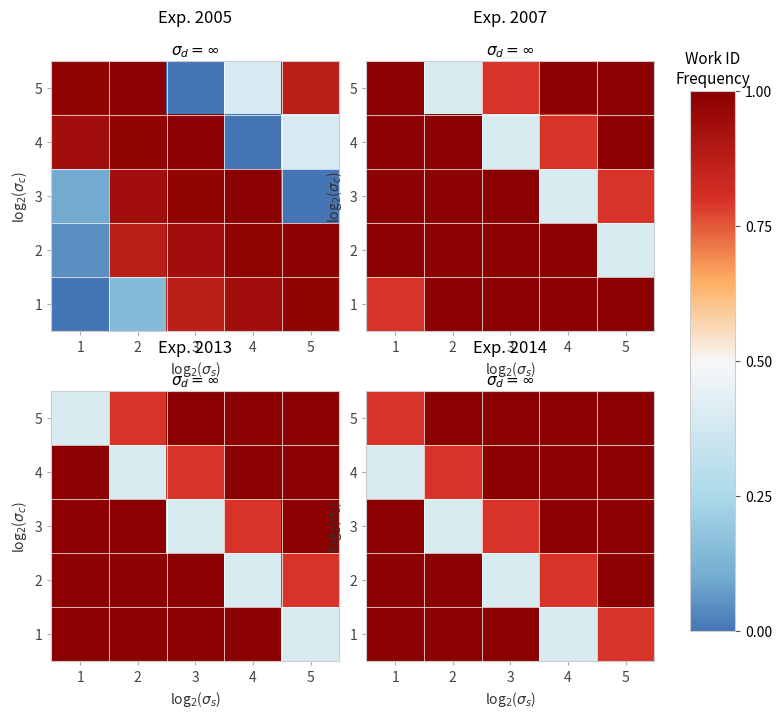

Rank the categories by 5 value from lowest to highest.

1, 2, 3, 4, 5